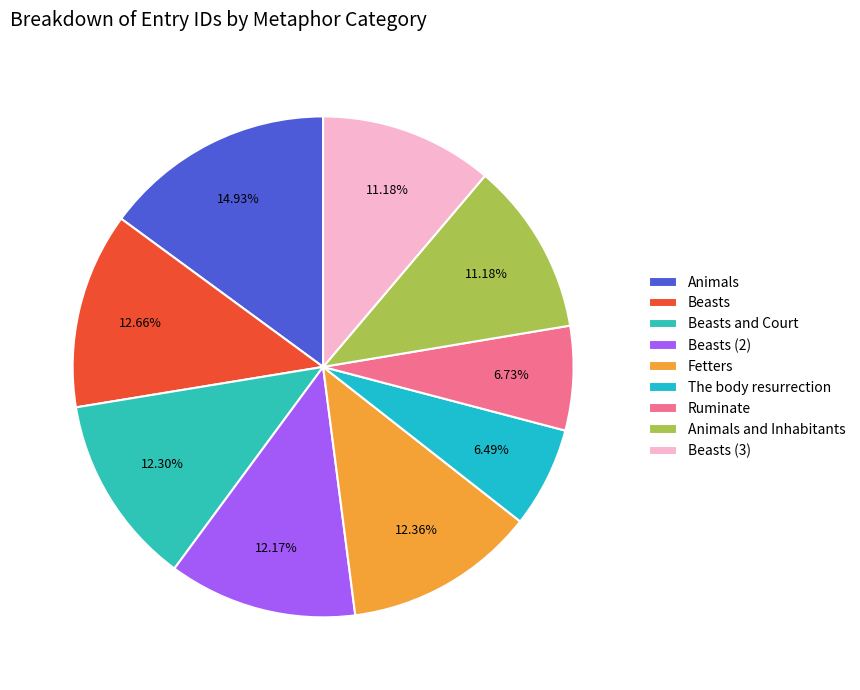

Which category has the smallest portion of the pie?

The body resurrection